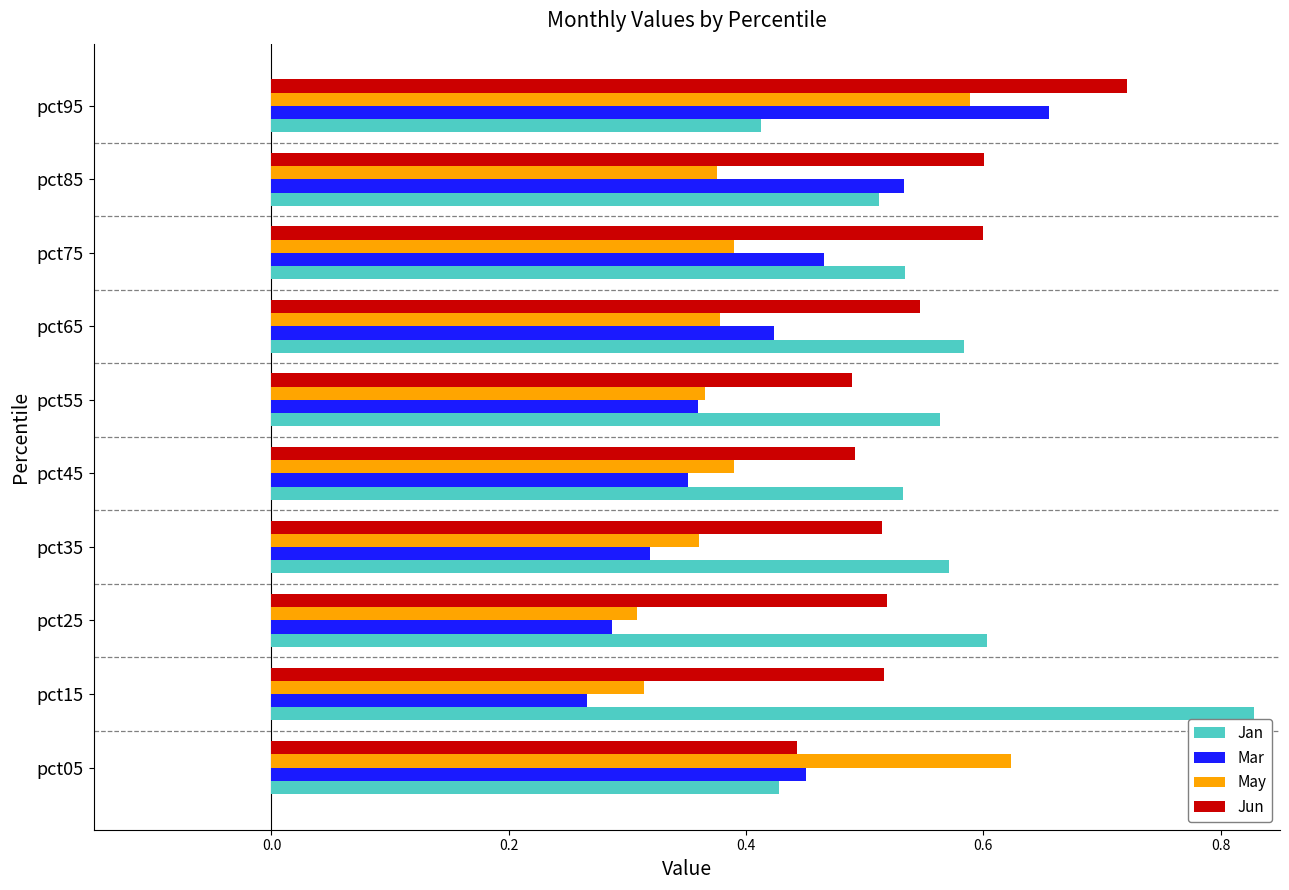

Between pct15 and pct75, which series saw the biggest shift?

Jan